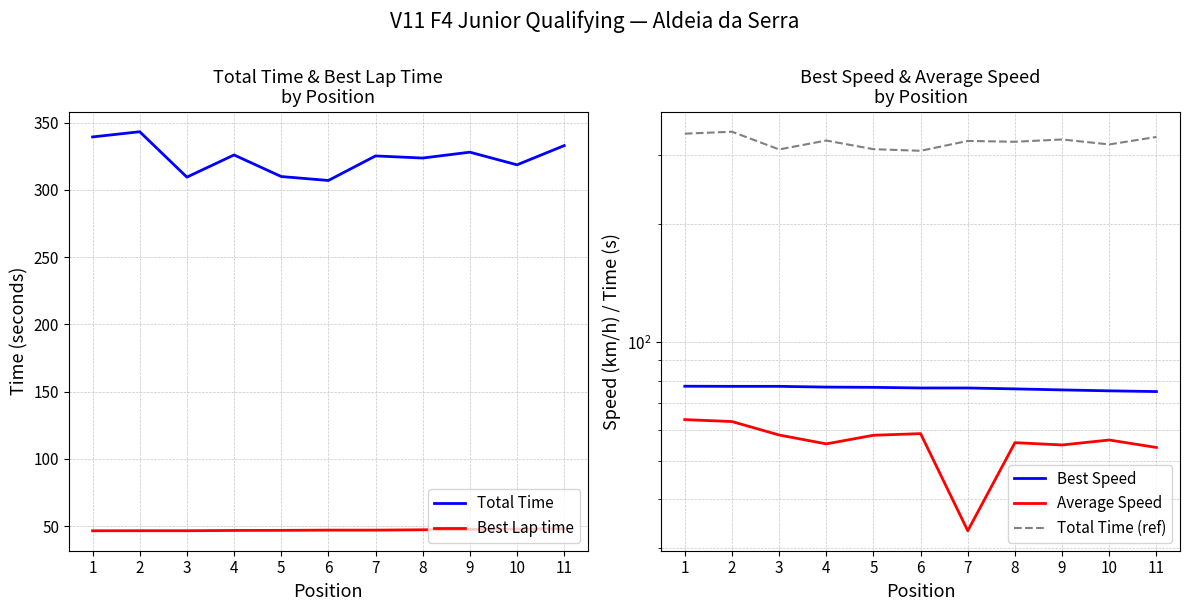

How many data points in Total Time are above 325?

6